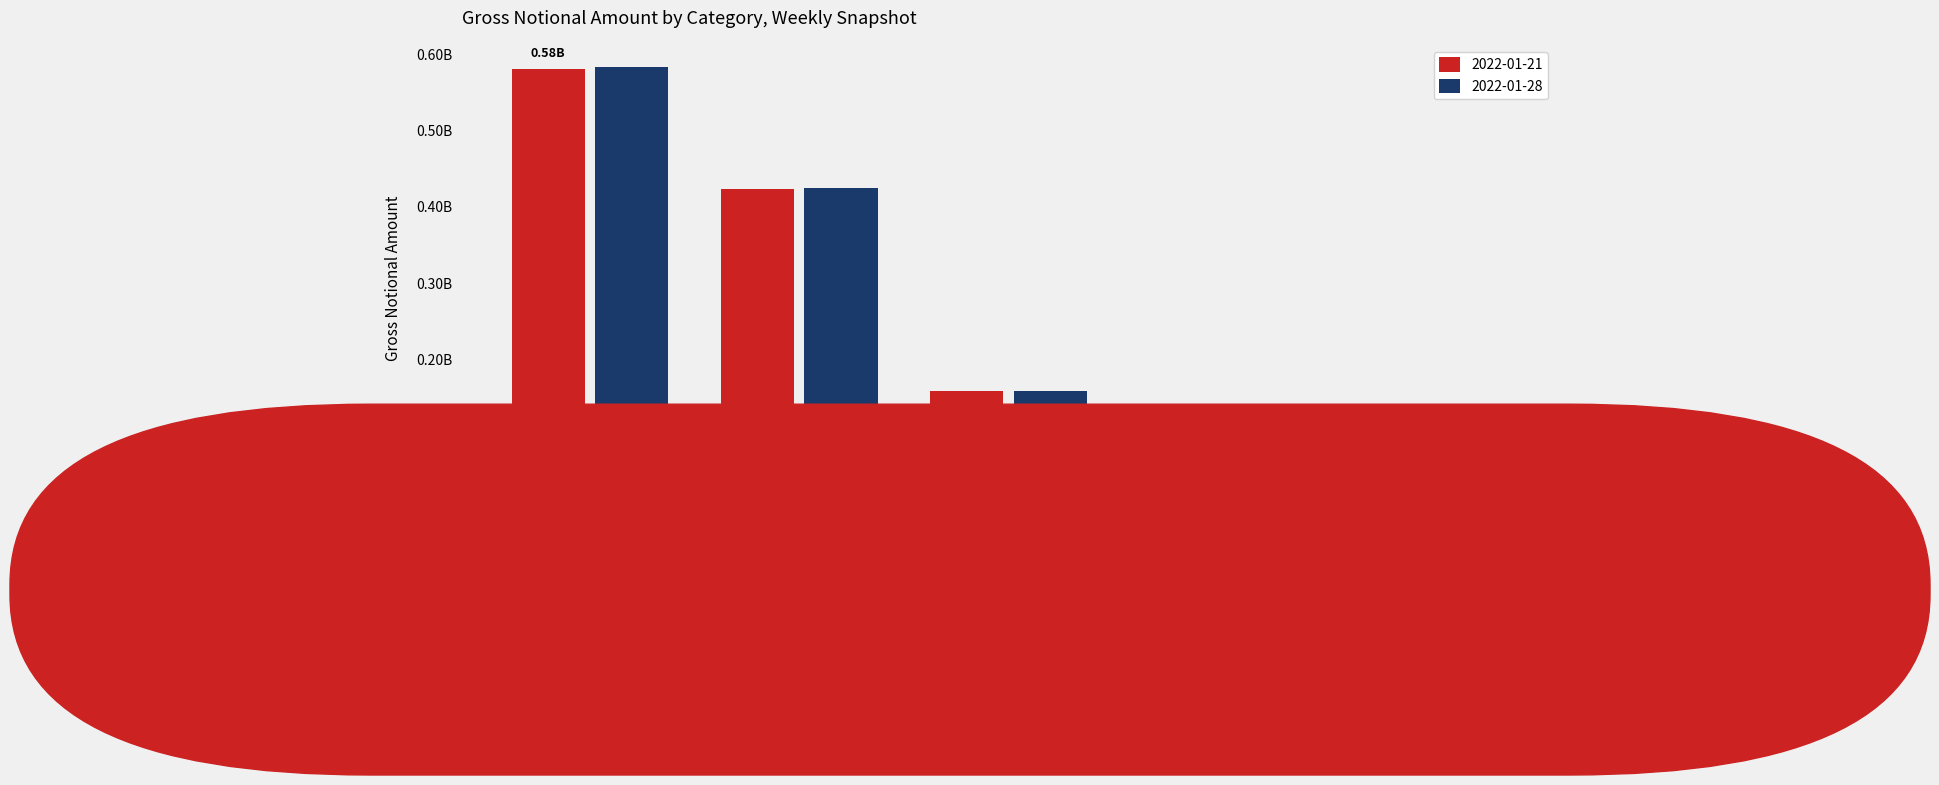

What are all the series names shown in the legend?

2022-01-21, 2022-01-28